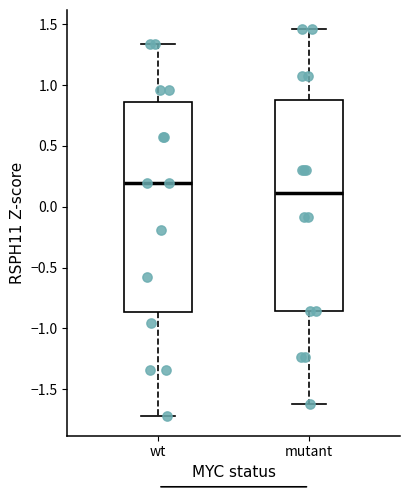

Reading left to right, transcribe this box plot: for each box, give where its median line is, the range the box spans, and where its two whiskers end, as read against the y-axis. The values are not printed on the chart, so give them approximately, as read against the axis.

wt: median 0.20, box -0.85 to 0.85, whiskers -1.70 to 1.35
mutant: median 0.10, box -0.85 to 0.90, whiskers -1.60 to 1.45